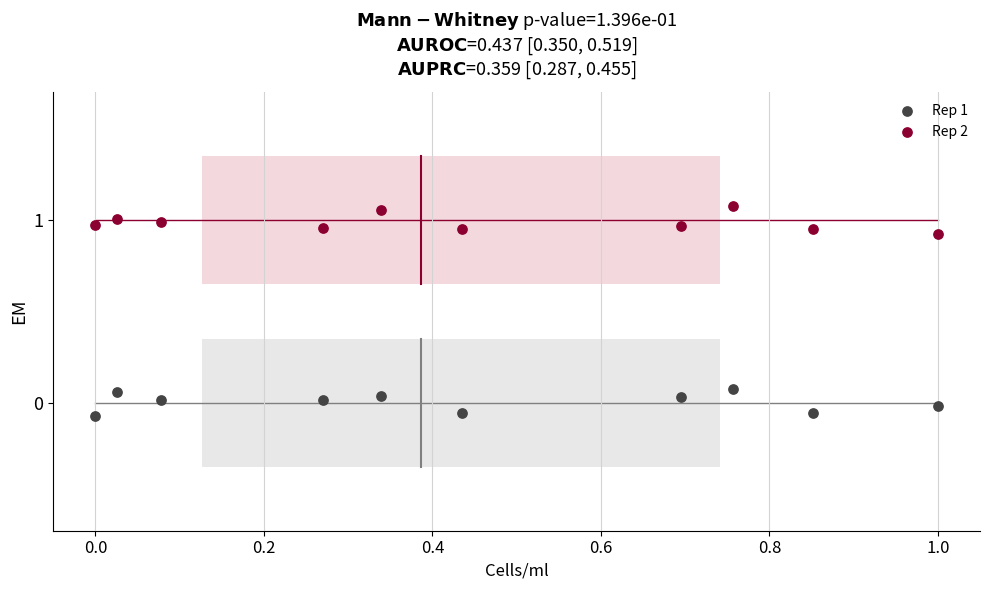

Which series contains the highest Y value?

Rep 2